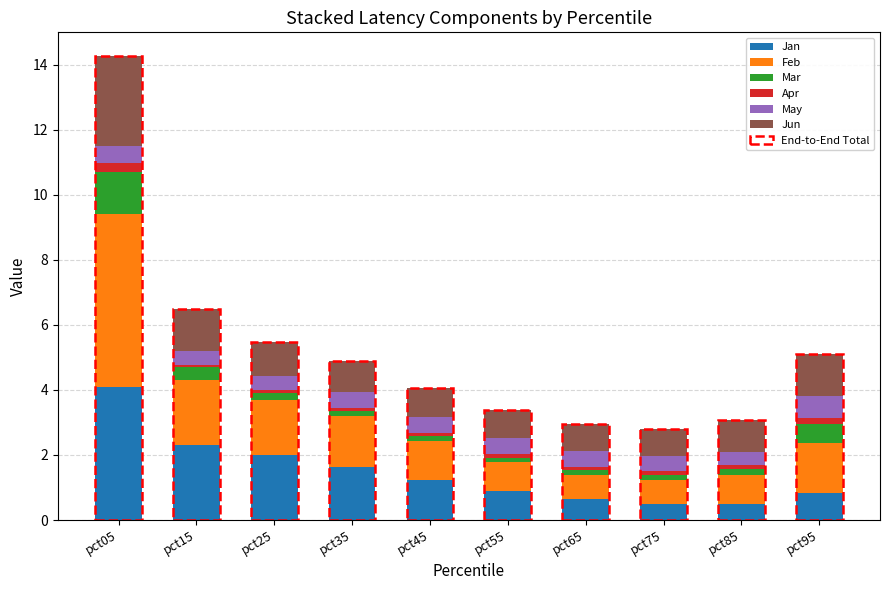

At which label does Jan reach its peak?

pct05